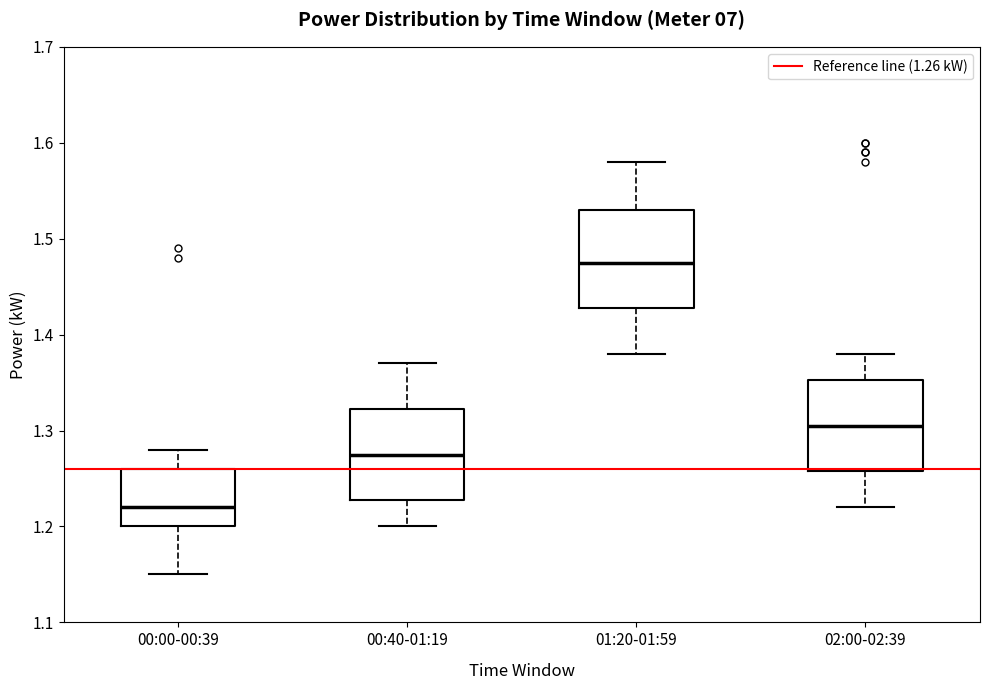

Where does the upper whisker of the box for 00:00-00:39 end on the y-axis? The values are not printed on the chart, so give them approximately, as read against the axis.

1.28